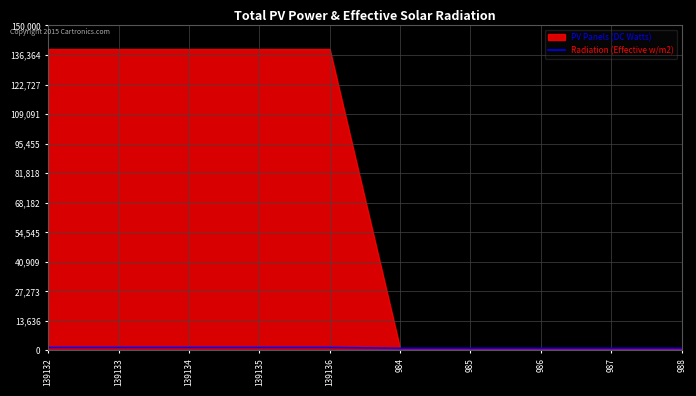

List the labels in order of value, largest first.

139132, 139133, 139134, 139135, 139136, 988, 987, 986, 984, 985